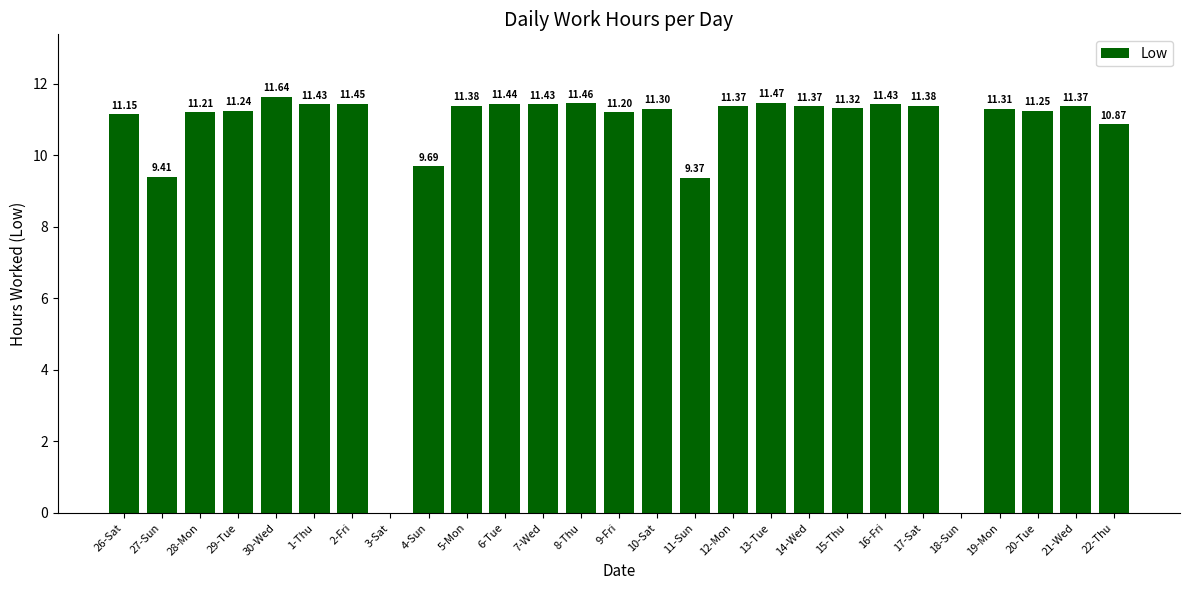

Which has a higher value, 13-Tue or 19-Mon?

13-Tue